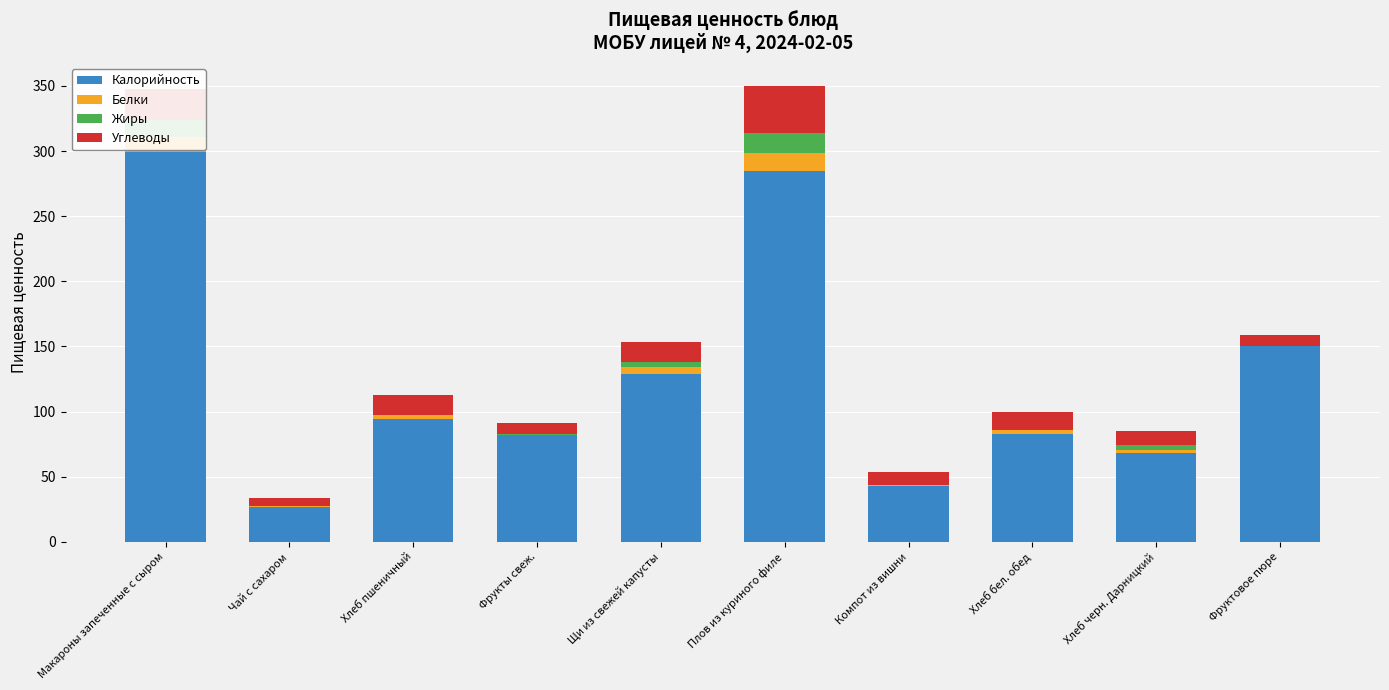

The Калорийность series shows 56.3 at Фруктовое пюре. True or false?

False